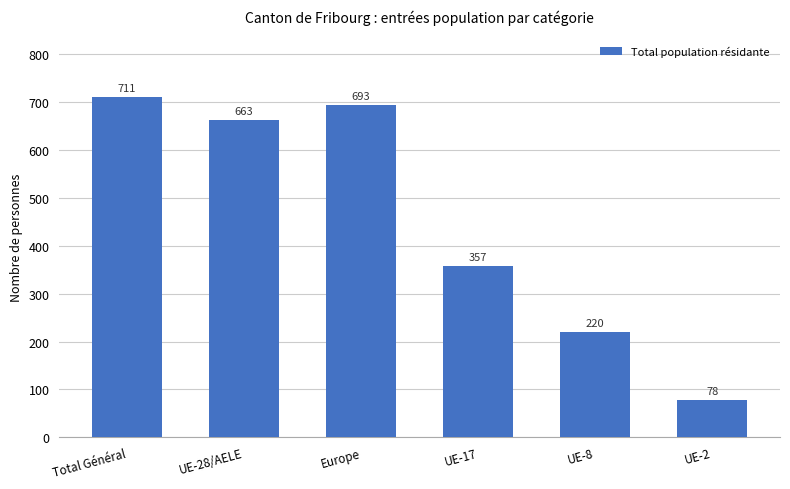

Which category has the highest value across all series?

Total Général